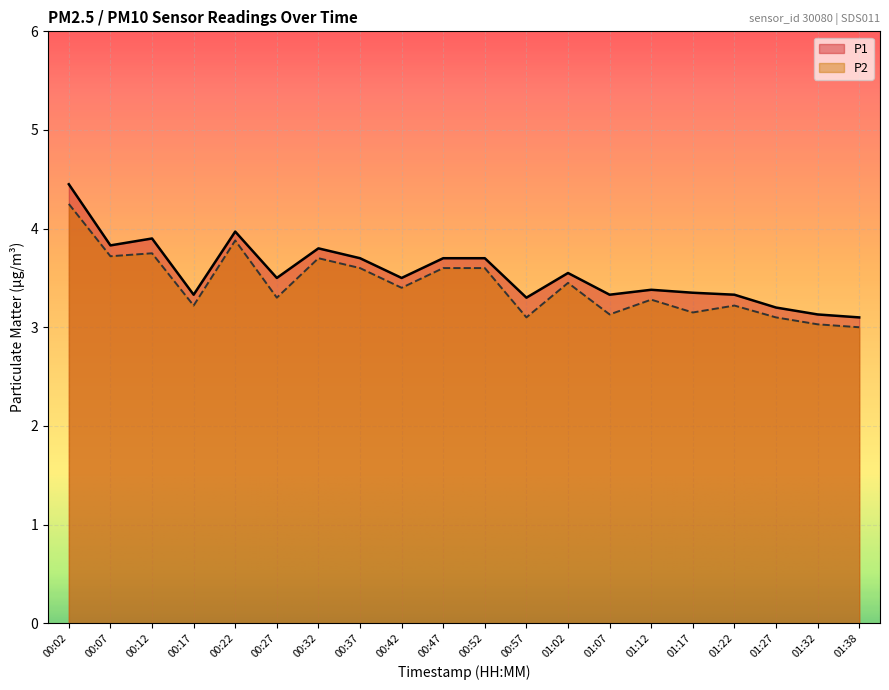

Which label corresponds to the largest value in the chart?

00:02